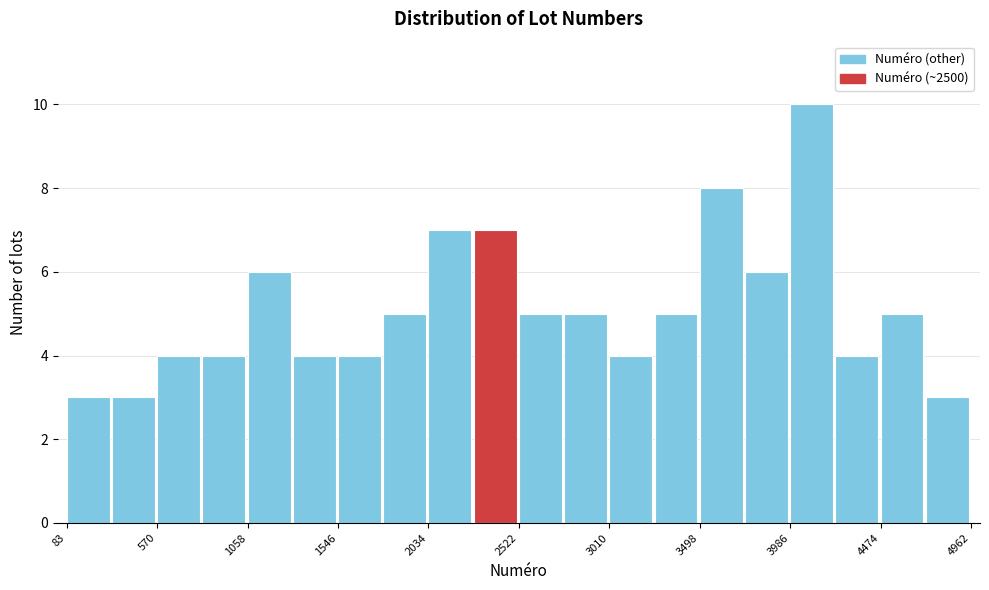

What is the height of the bar covering 1800 to 2050 on the x-axis? Neither the bar edges nor the heights are printed on the chart, so give them approximately, as read against the axes.

5